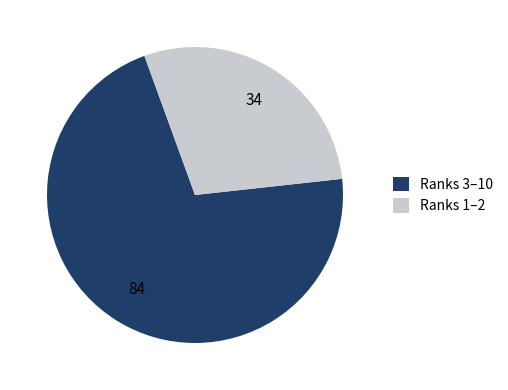

Between Ranks 1–2 and Ranks 3–10, which is larger?

Ranks 3–10